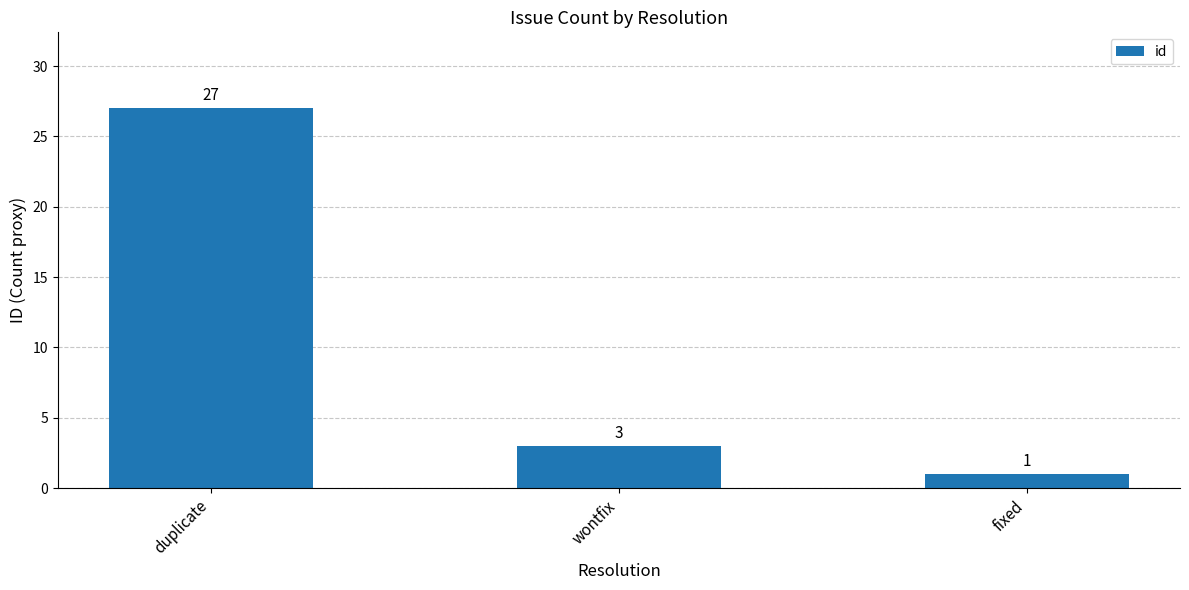

What is the smallest value displayed?

1